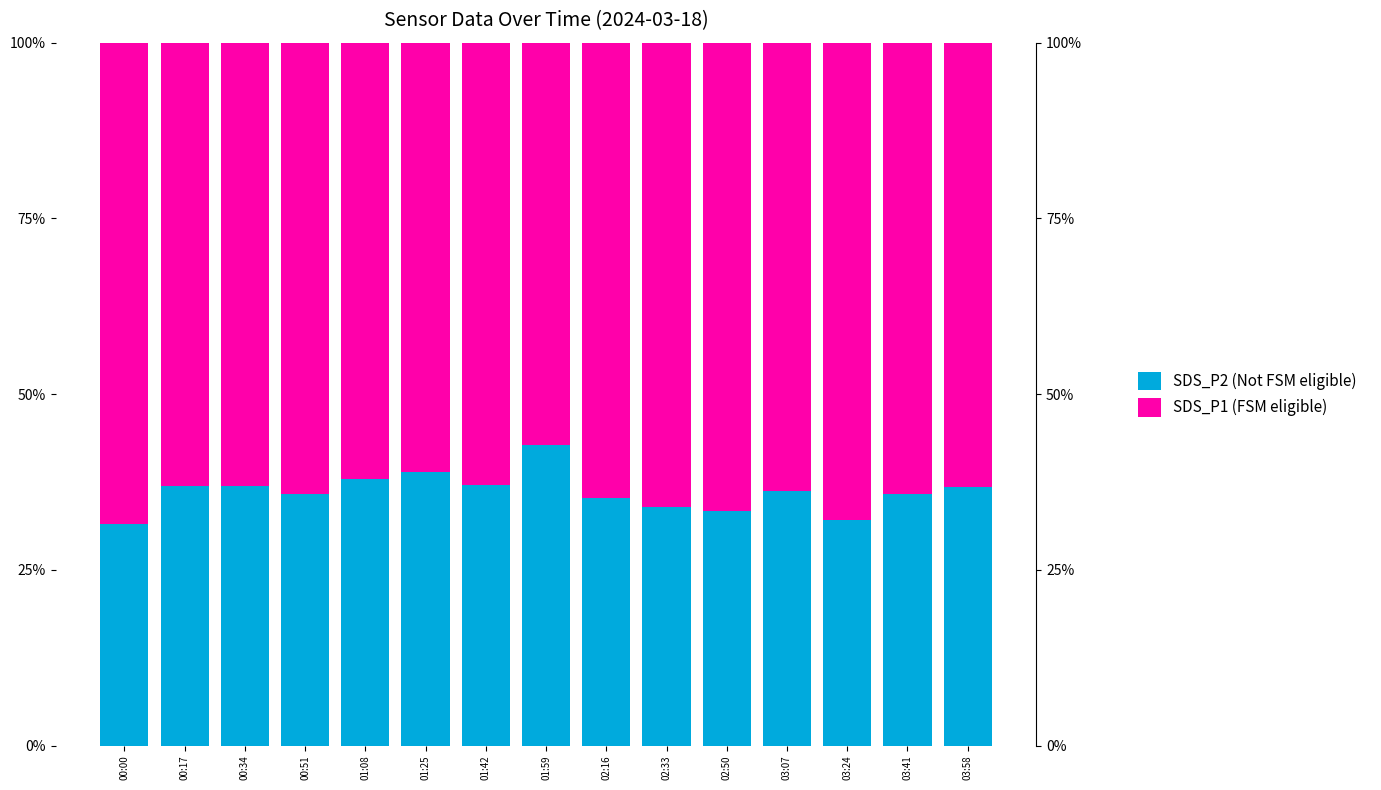

What is the sum of the SDS_P2 (Not FSM eligible) values at 01:08 and 01:59?

80.6